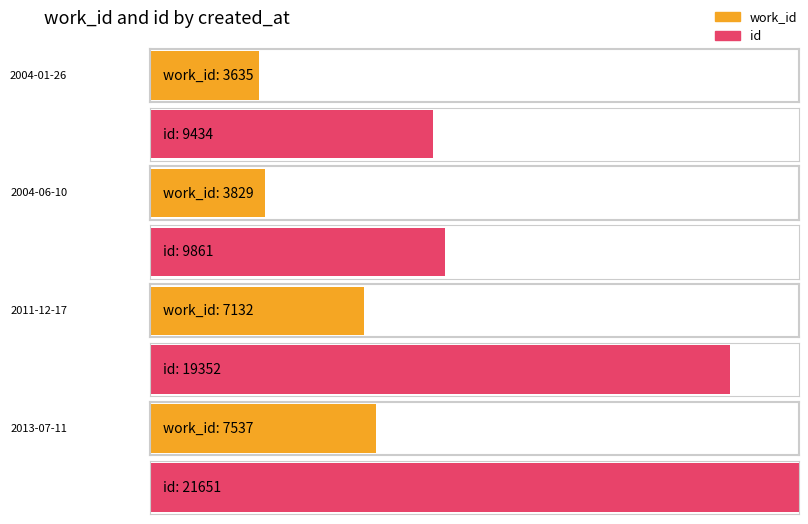

What is the difference between the work_id values at 2013-07-11 and 2011-12-17?

405